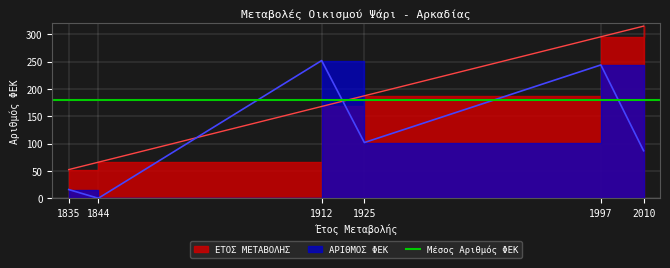

Where is the first local maximum for ΑΡΙΘΜΟΣ ΦΕΚ?

1912